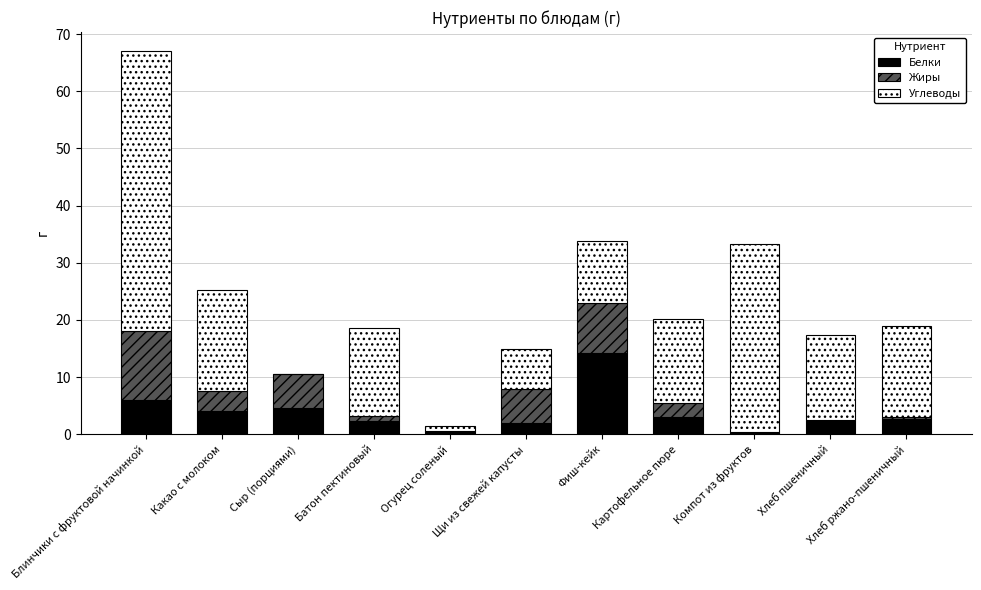

What is the sum of all Белки values?

42.0